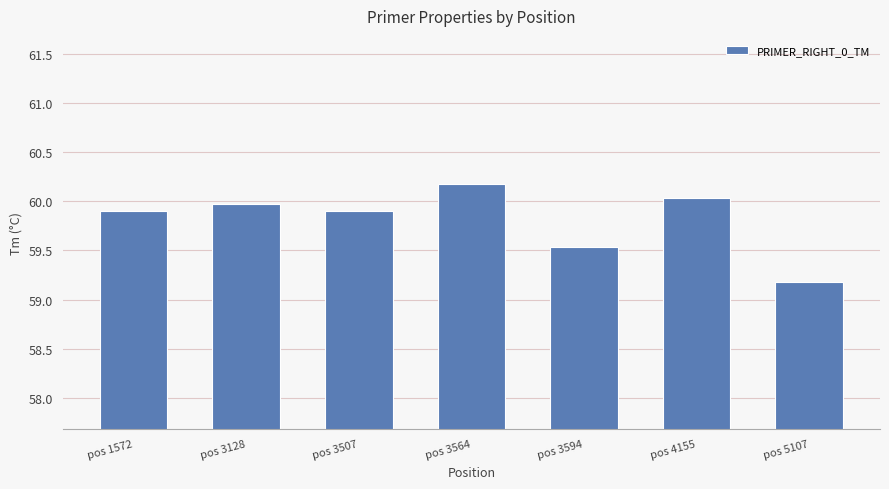

How many bars are there in total?

7